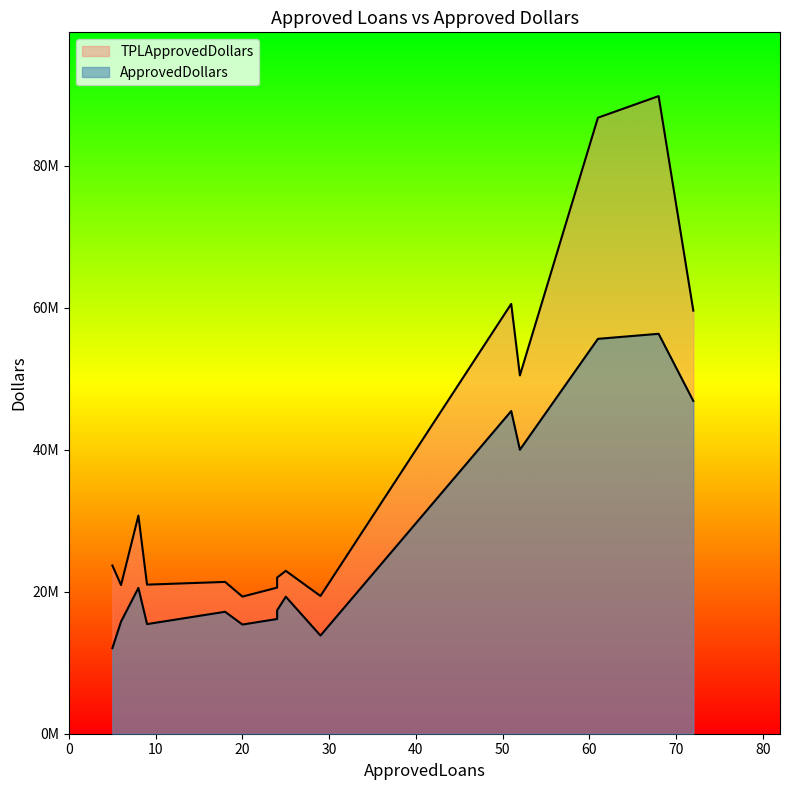

How many data points in ApprovedDollars are above 17380000?

7